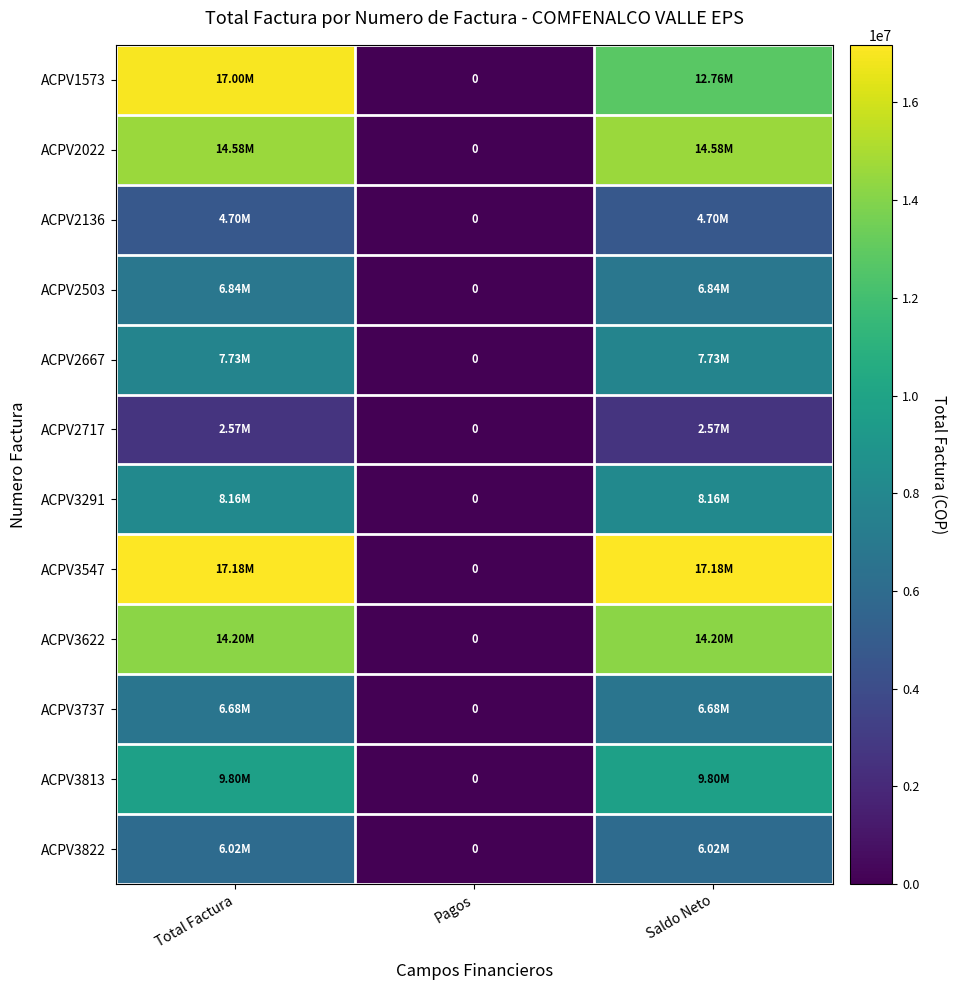

True or false: ACPV2717 has a value of 0 at Pagos.

True